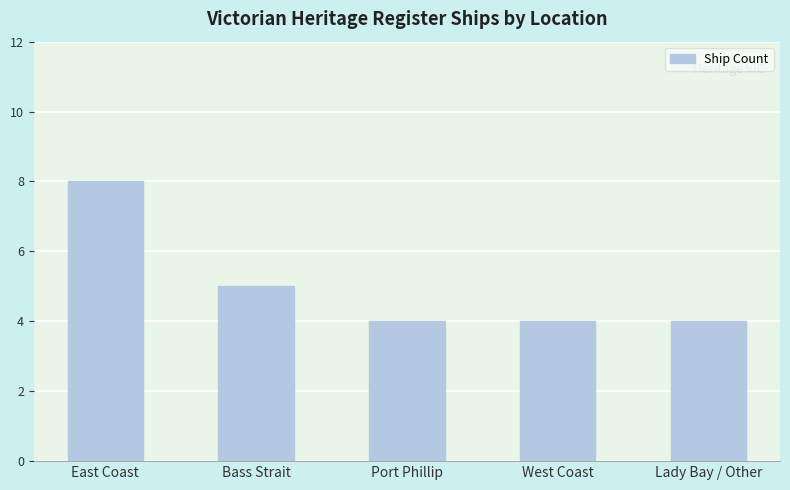

Reading left to right, transcribe all the data shown in this chart.

8	5	4	4	4